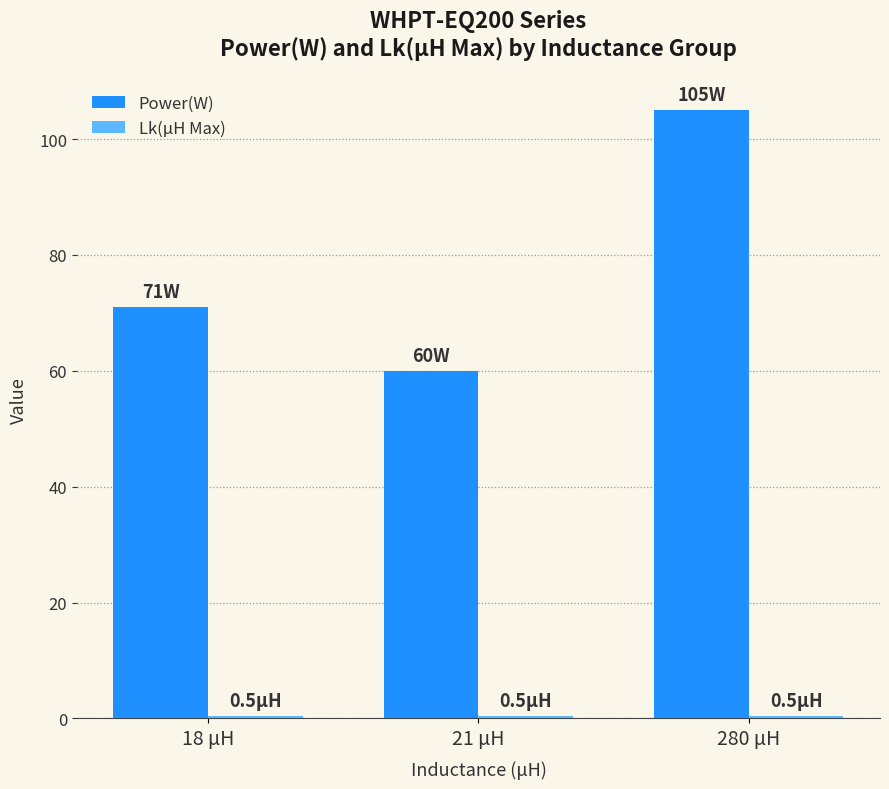

The value of Power(W) at 21 μH is 60.0. True or false?

True